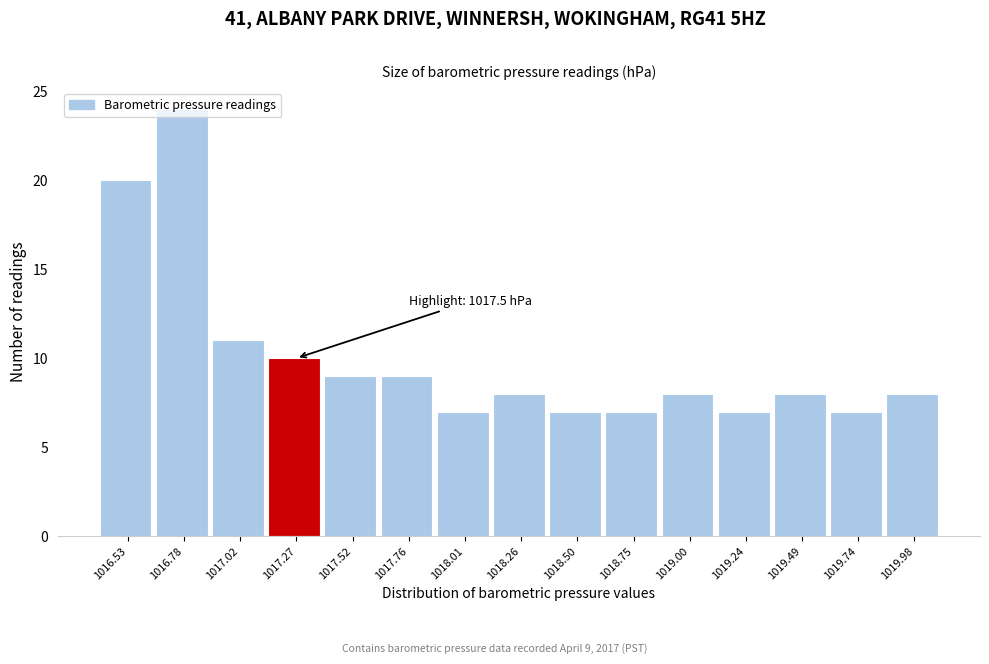

Where is the data nearest to the value 15?

1017.02